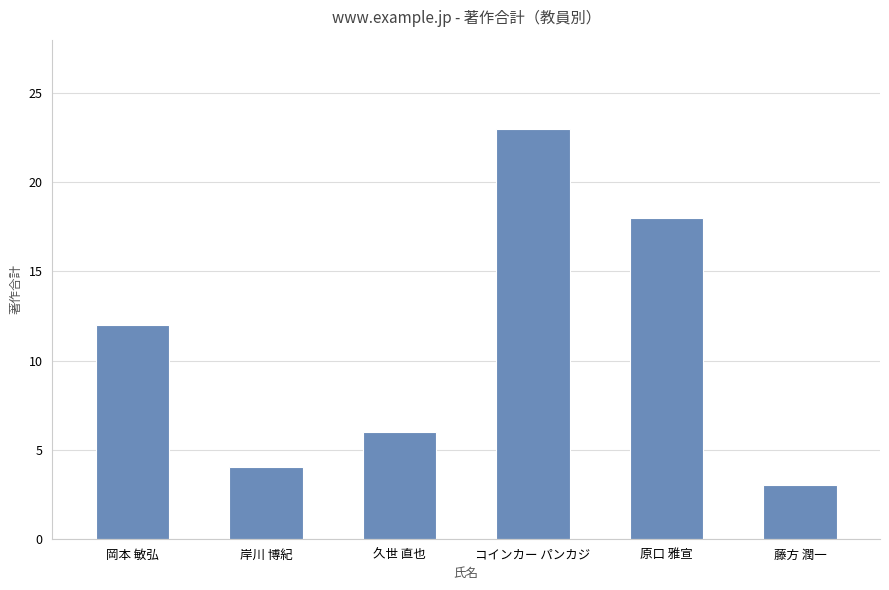

What is the change in value from 岡本 敏弘 to 原口 雅宣?

+6